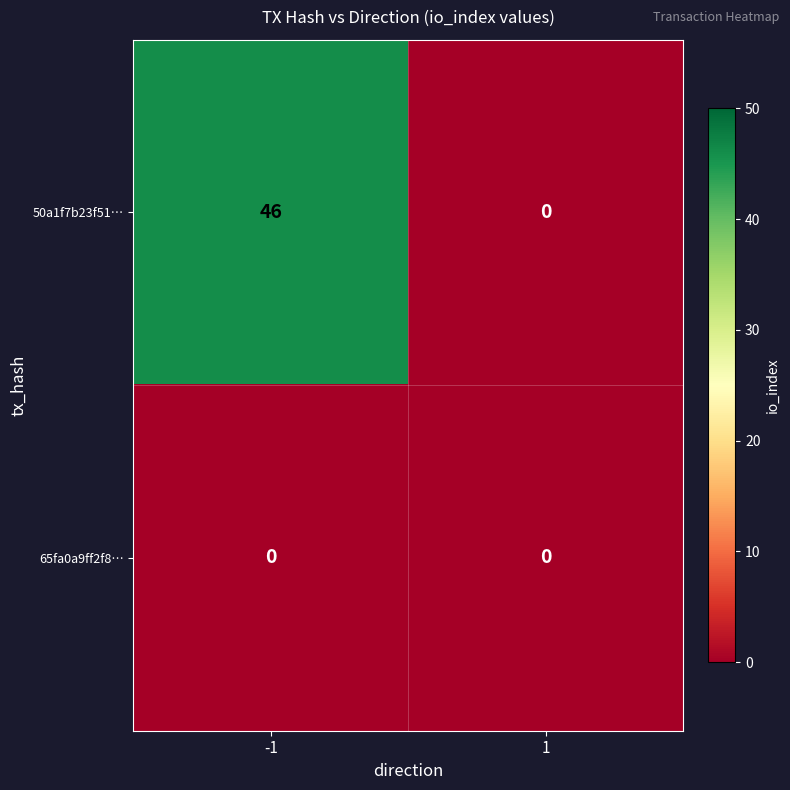

The value of 50a1f7b23f51… at -1 is 11. True or false?

False